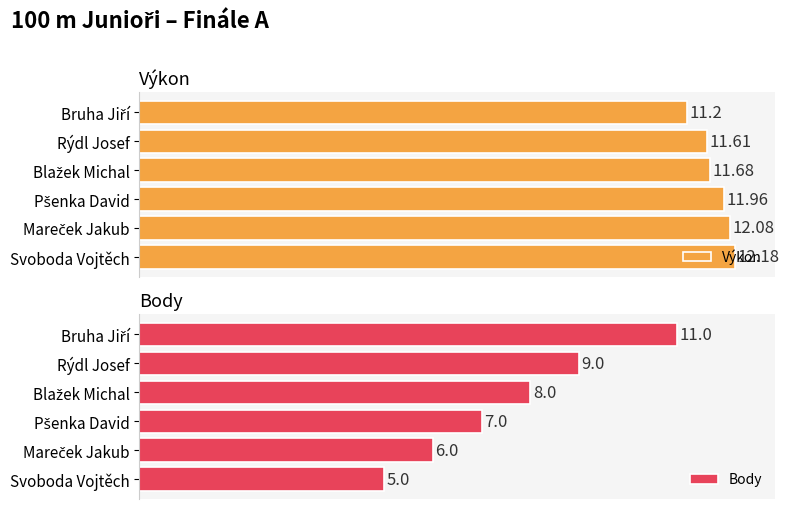

At which label does Výkon reach its peak?

Svoboda Vojtěch